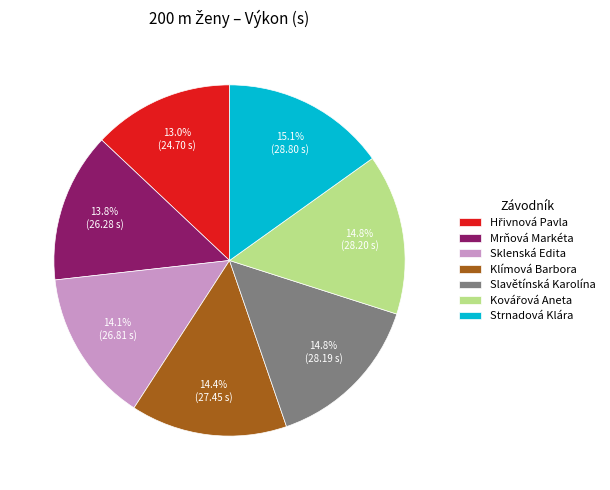

How many slices are in this pie chart?

7